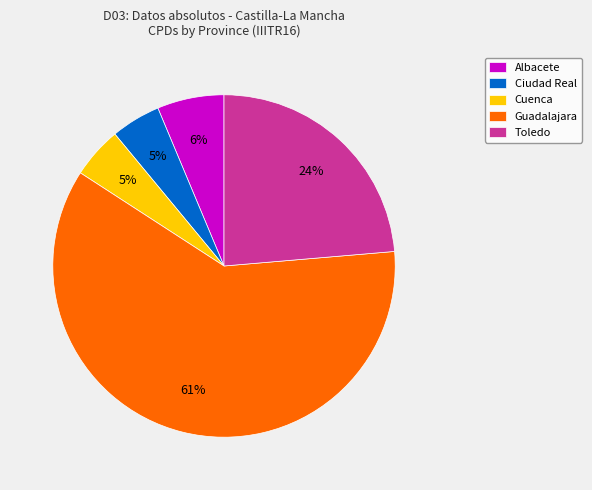

Which slice is the largest?

Guadalajara